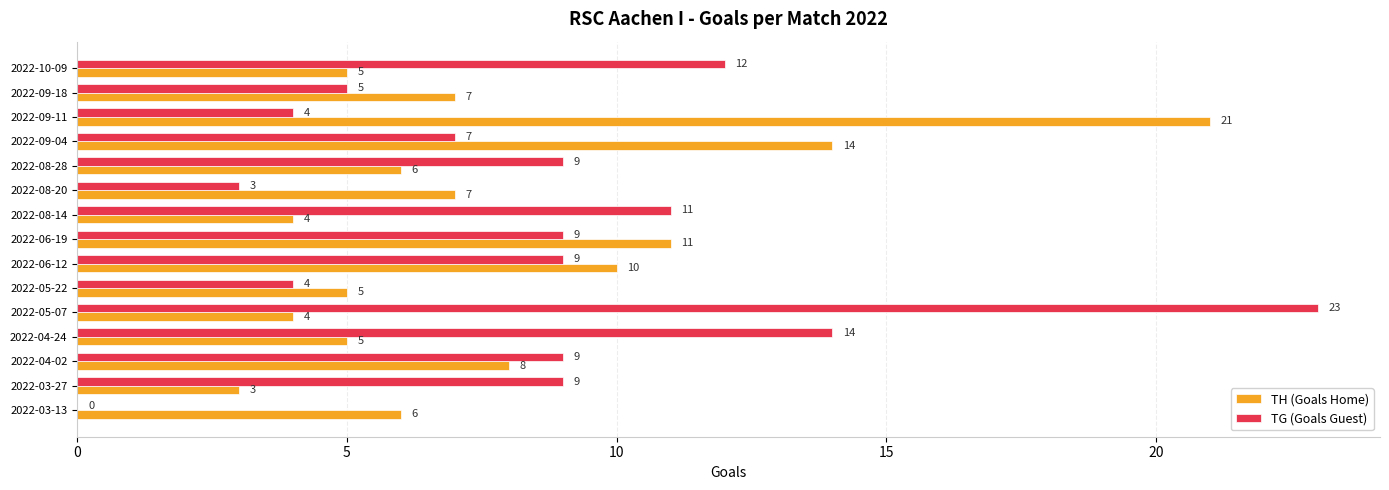

What is the approximate value of TG (Goals Guest) at 2022-09-11?

4